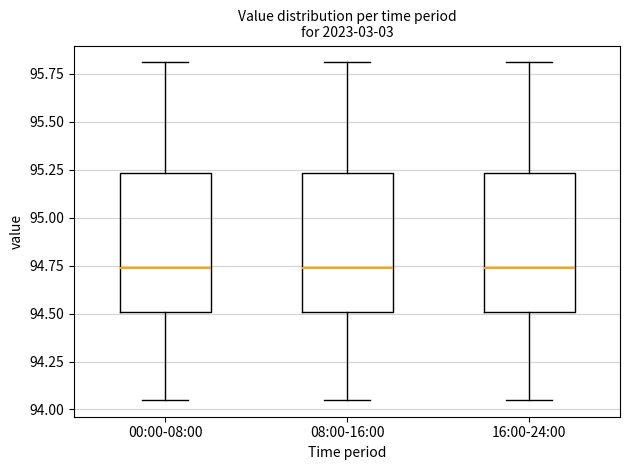

Where is the lower edge of the box for 00:00-08:00 on the y-axis? The values are not printed on the chart, so give them approximately, as read against the axis.

94.50